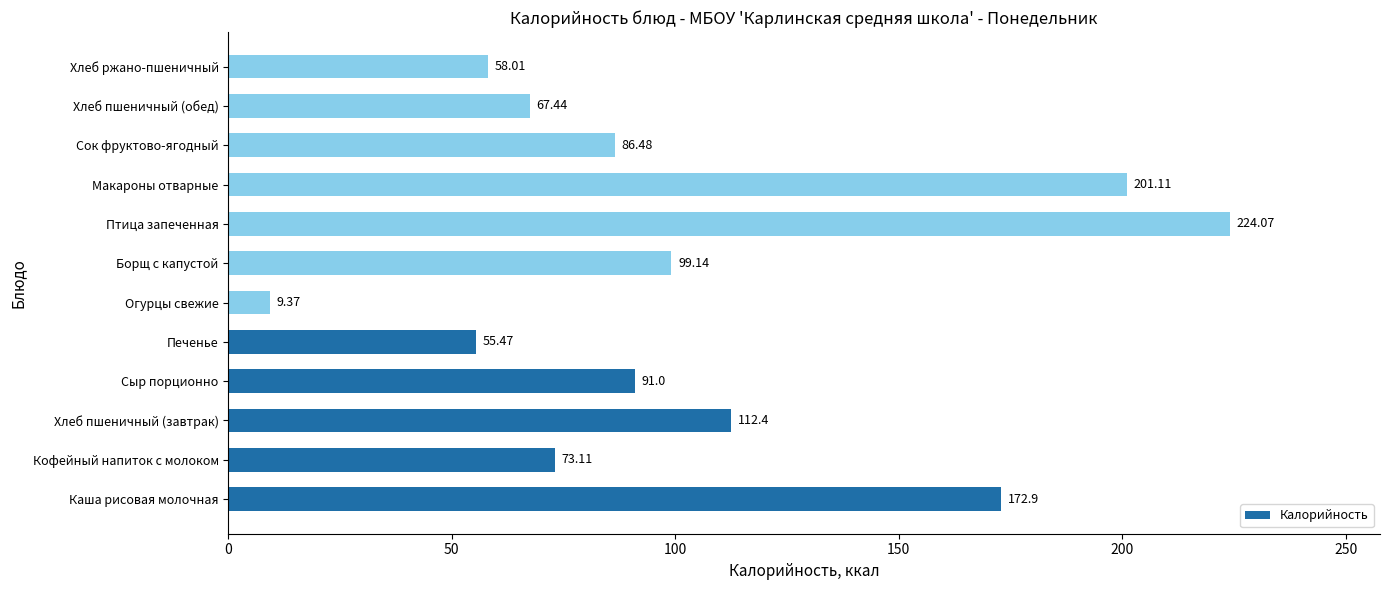

What is the maximum value shown in the chart?

224.1